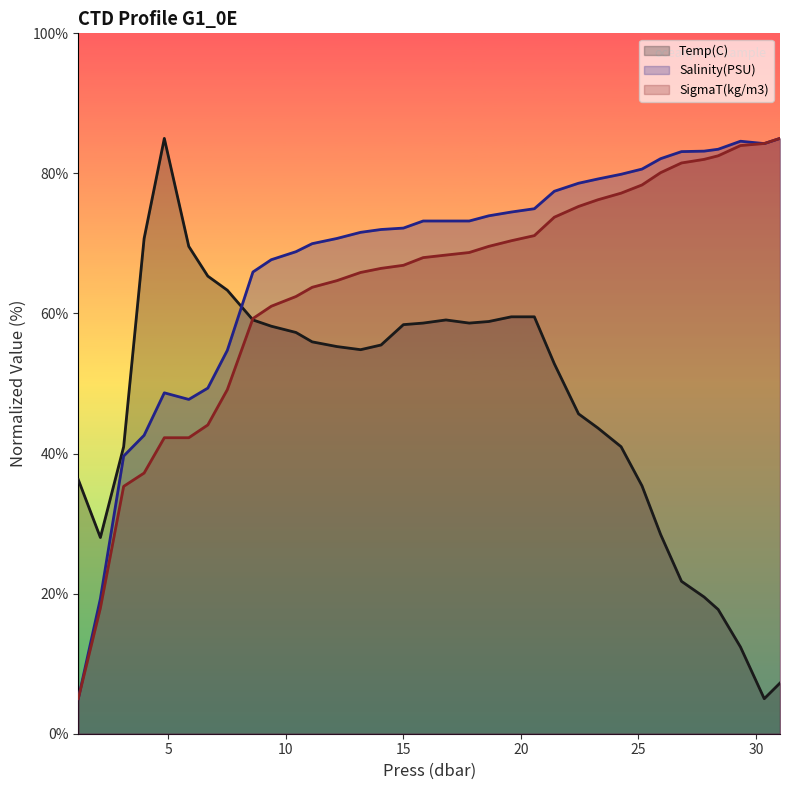

At how many categories does at least one series exceed 57?

31